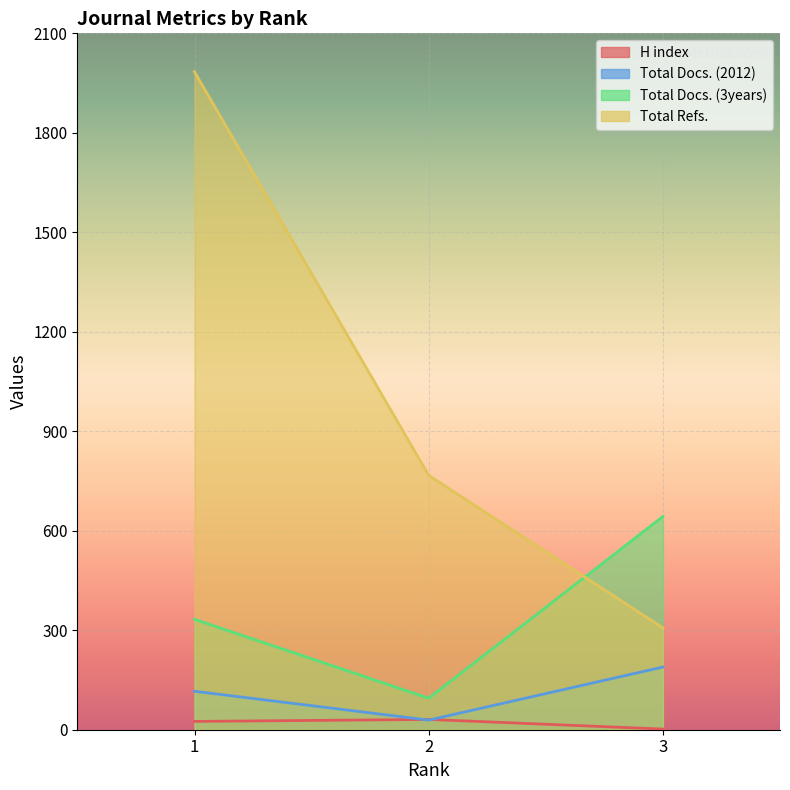

What is the minimum value shown in the chart?

2